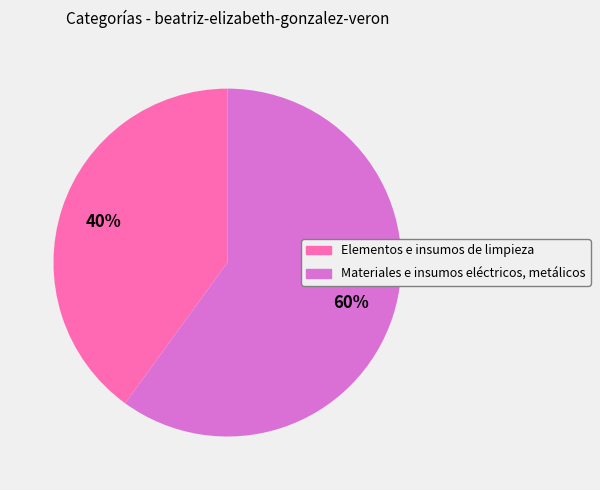

Does Materiales e insumos eléctricos, metálicos represent more than half of the total?

Yes